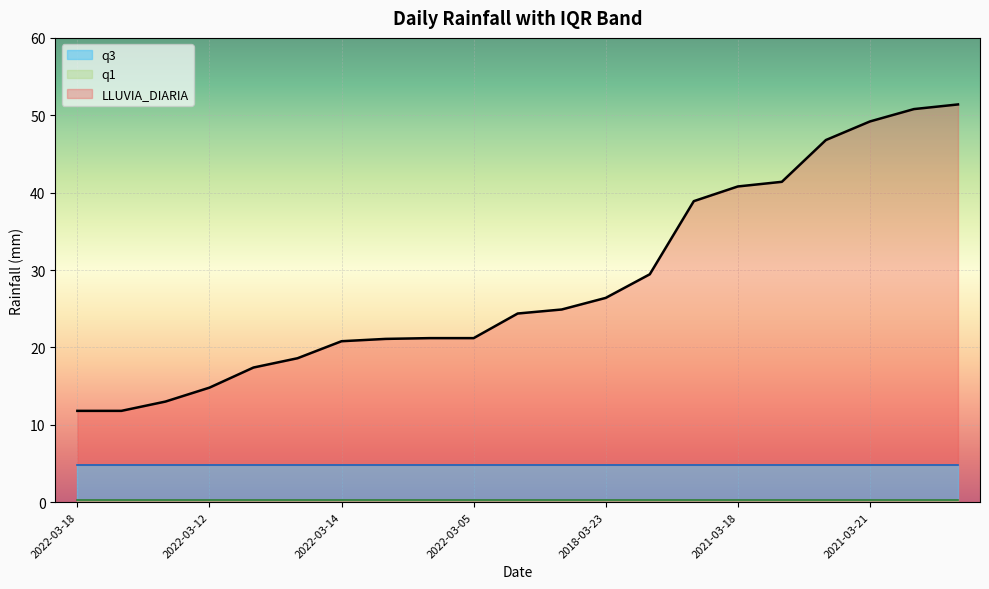

True or false: q3 and LLUVIA_DIARIA cross at least once.

False